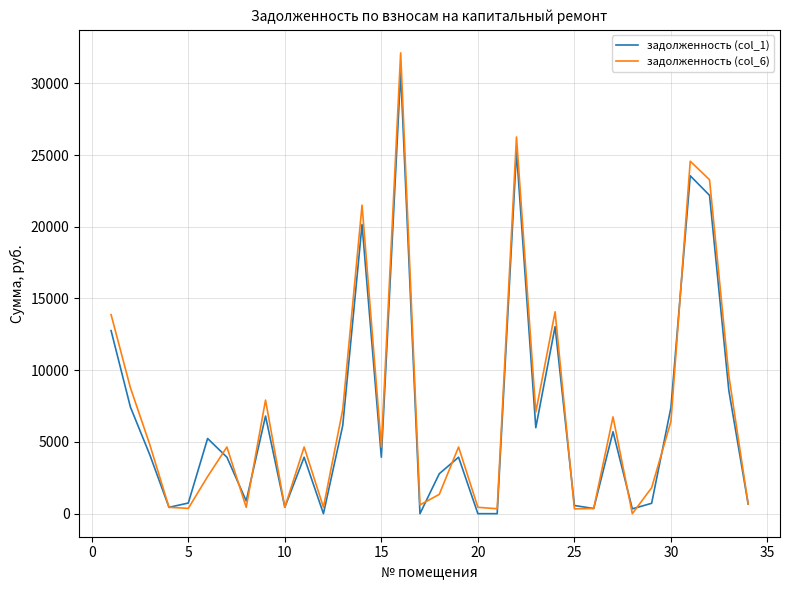

Which series has the widest spread of values?

задолженность (col_6)